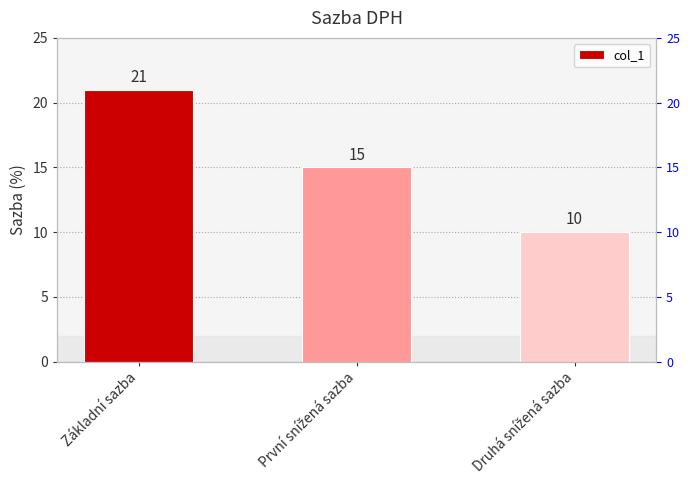

At which label is the value closest to 15?

První snížená sazba